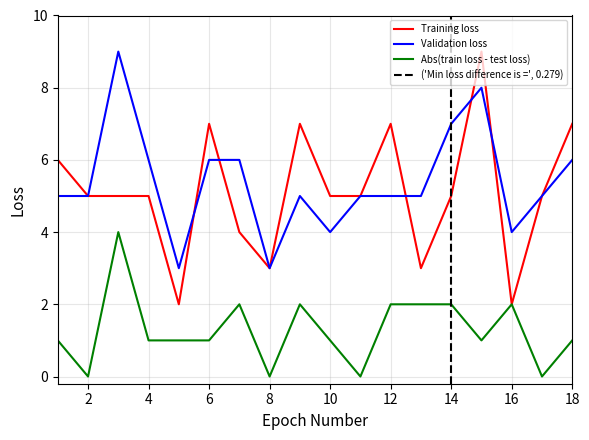

Where is Validation loss nearest to the value 6?

4